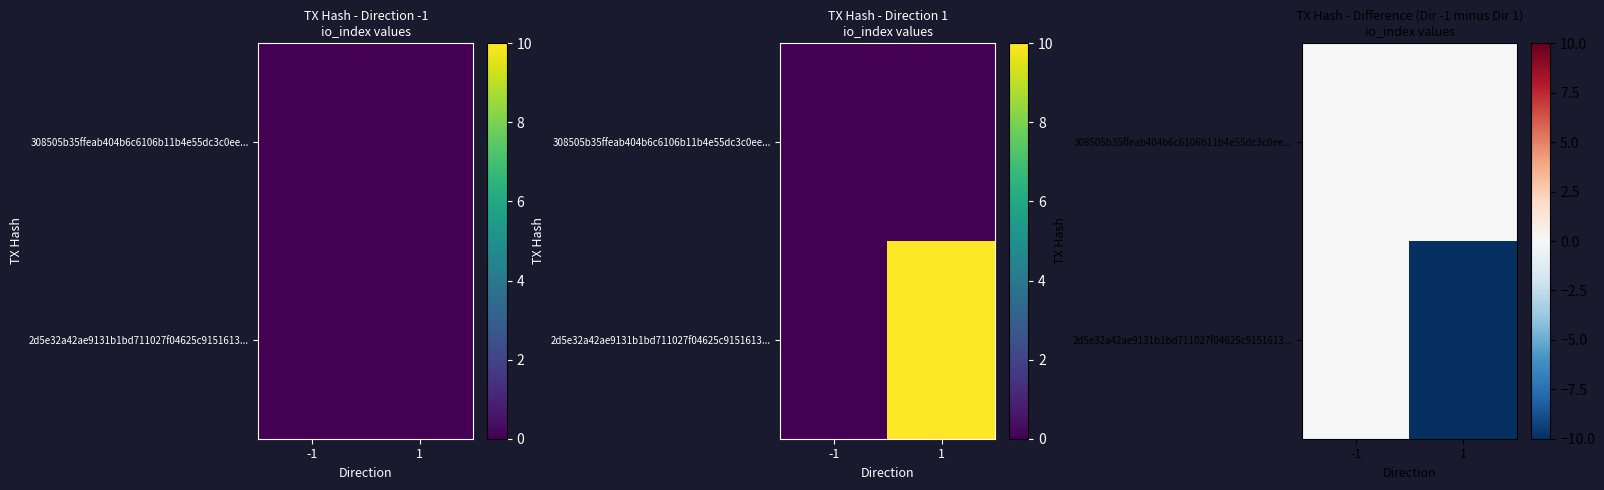

What is the minimum value shown in the chart?

-10